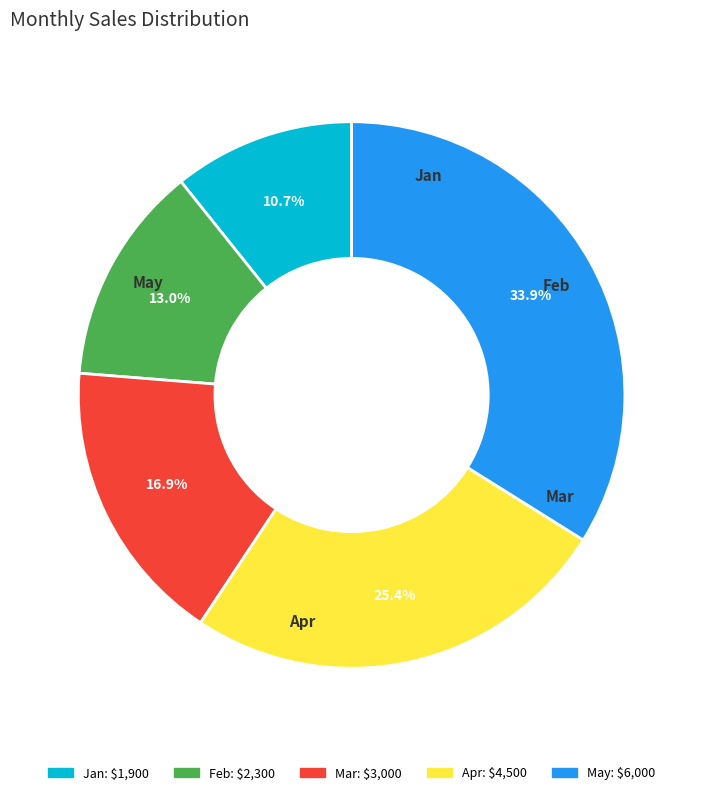

To the nearest percent, what portion does Jan represent?

11%